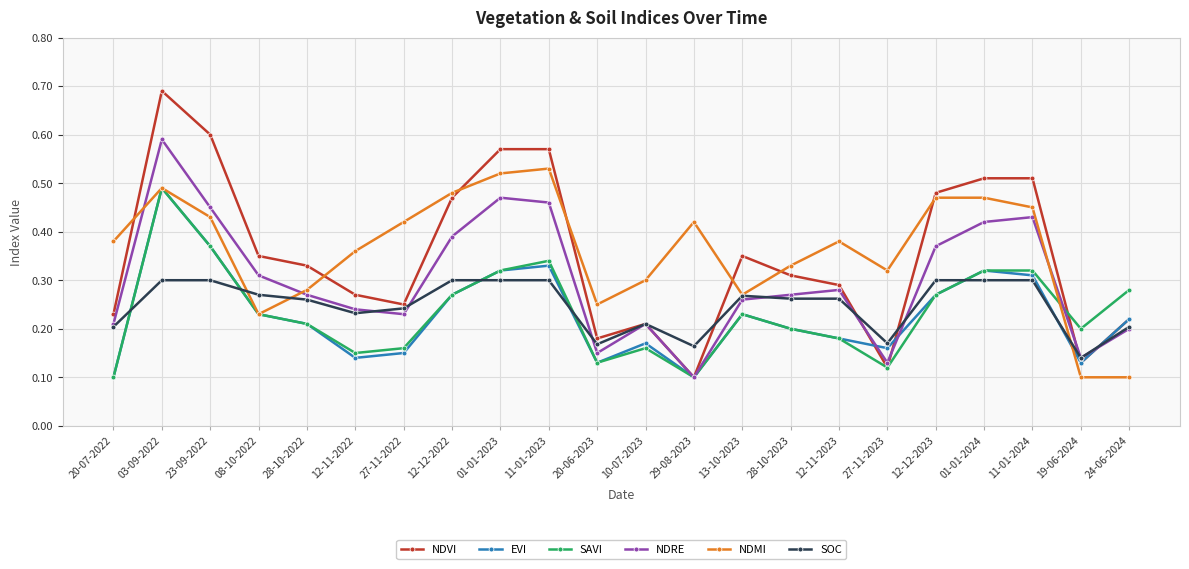

After their last crossing, which series has the higher values: NDMI or NDVI?

NDVI